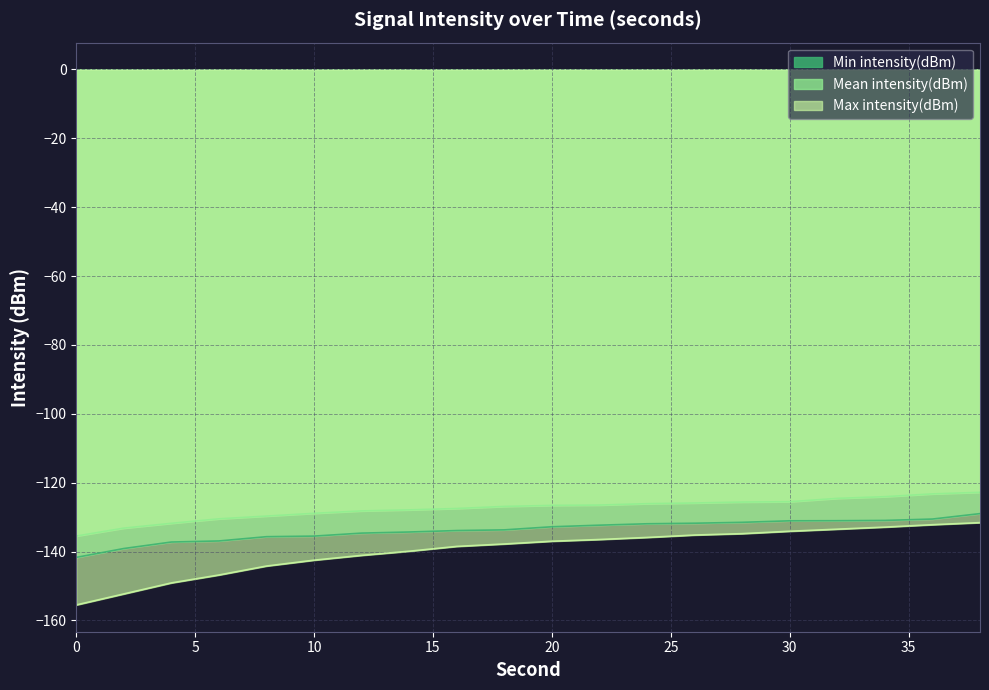

What is the difference between the maximum and second lowest values in the Min intensity(dBm) series?

10.1